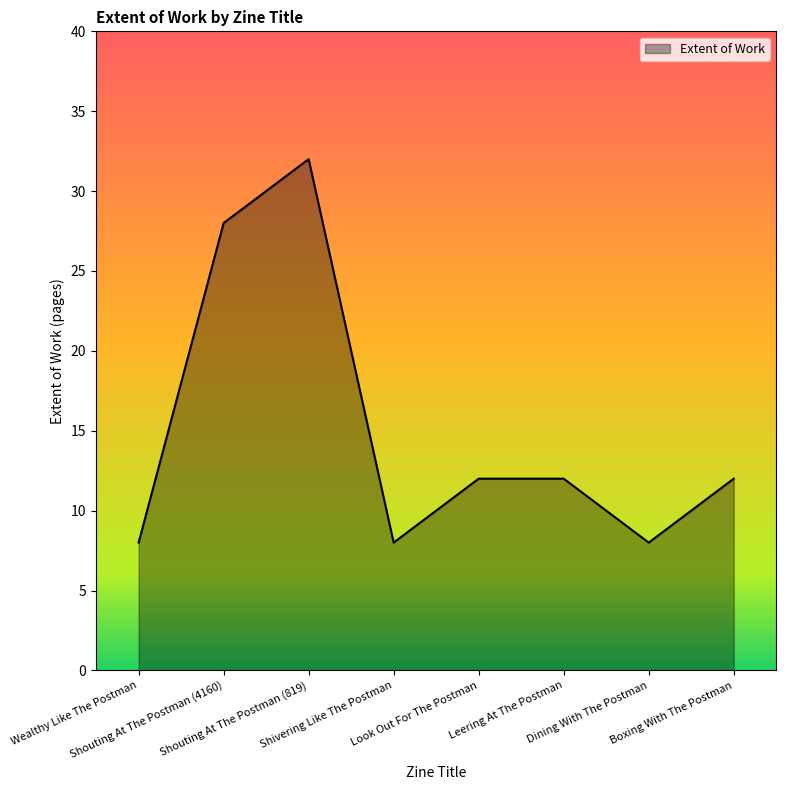

Reading right to left, extract all data points from this chart.

12	8	12	12	8	32	28	8